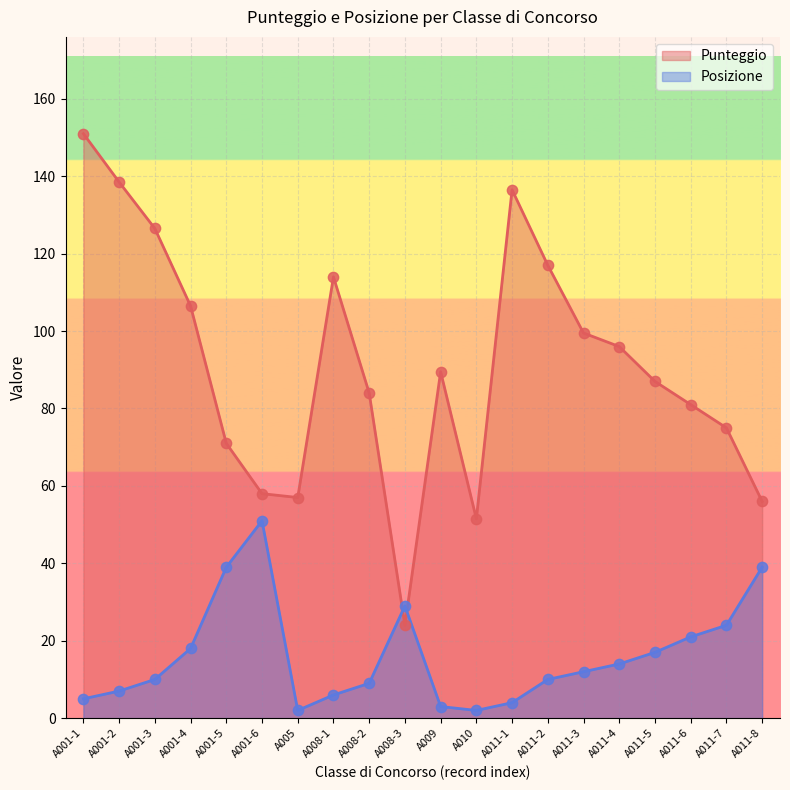

Which series contains the lowest Y value?

Posizione